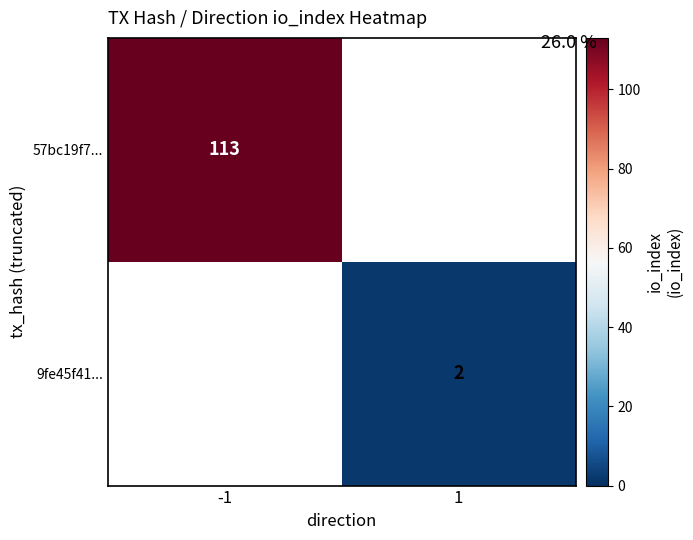

Between 1 and -1, which is larger?

-1